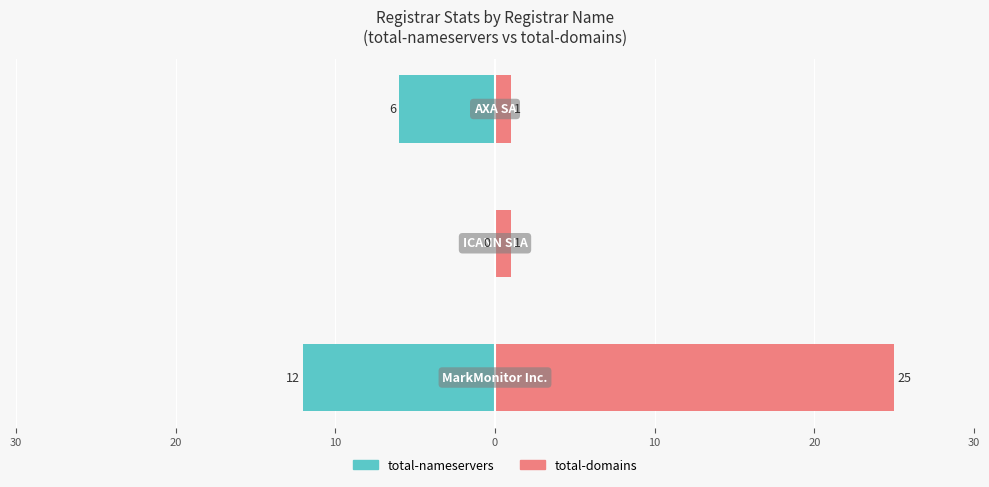

How many total-domains values are between 1 and 25?

3